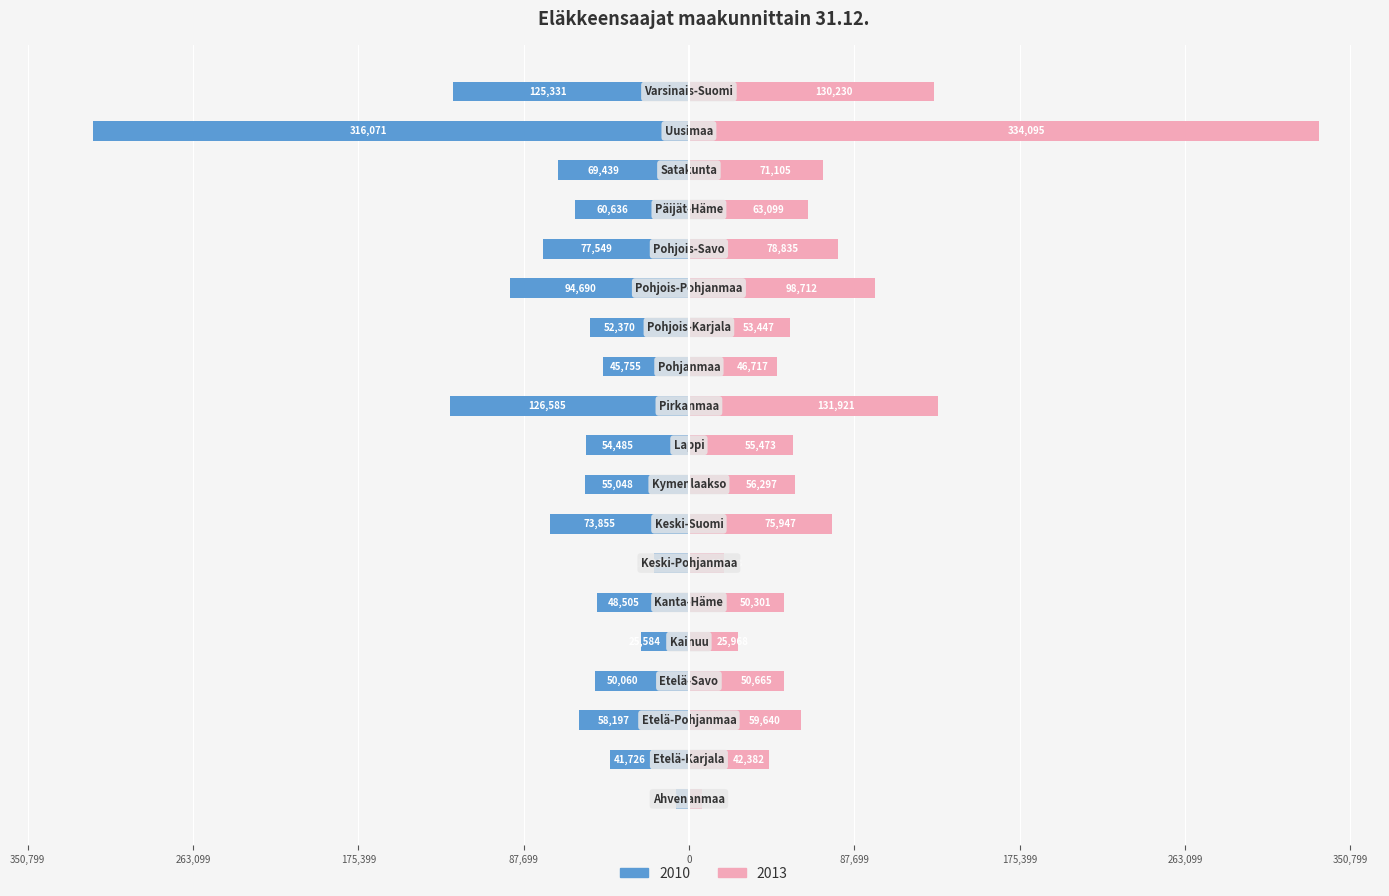

At how many categories does at least one series exceed 34531?

16